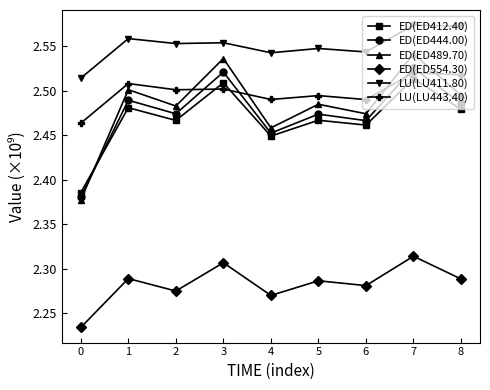

What is the sum of the LU(LU443.40) values at 0 and 2?

5.0